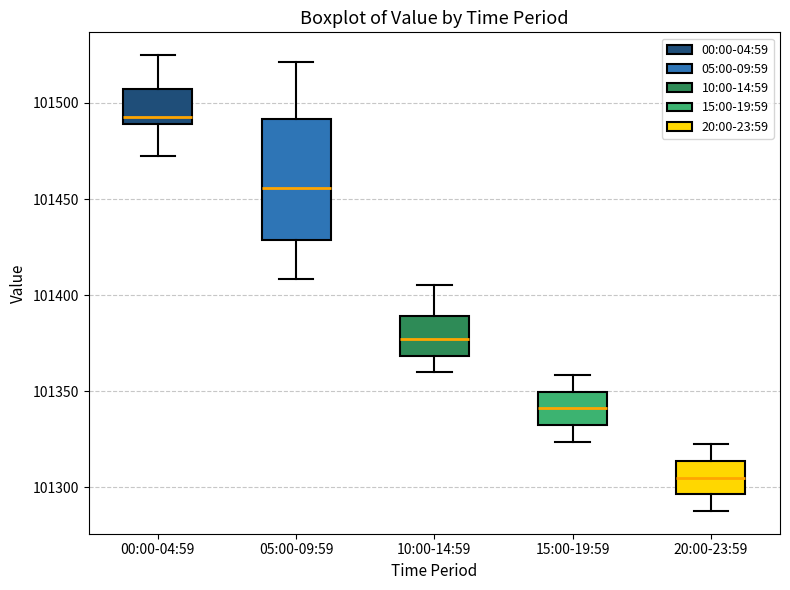

Where does the median line of the box for 00:00-04:59 sit on the y-axis? The values are not printed on the chart, so give them approximately, as read against the axis.

101495